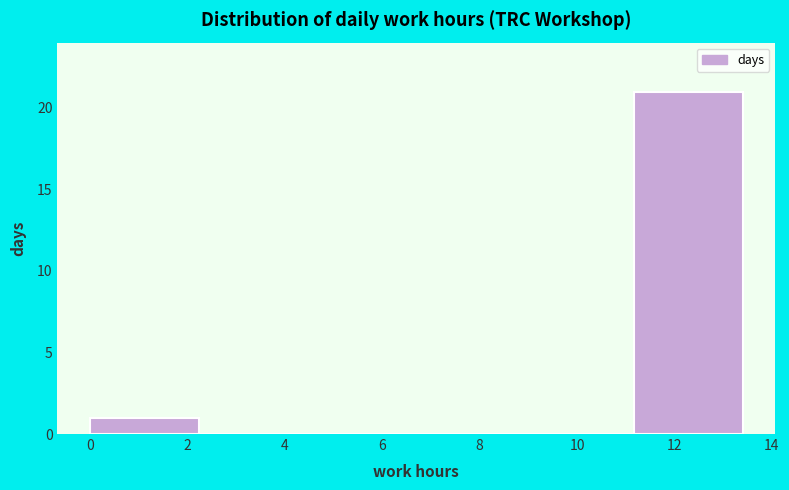

Reading left to right, list every bar in this chart as the range it spans on the x-axis followed by its height. Neither the bar edges nor the heights are printed on the chart, so give them approximately, as read against the axes.

0.0 to 2.2: 1
2.2 to 4.4: 0
4.4 to 6.8: 0
6.8 to 9.0: 0
9.0 to 11.2: 0
11.2 to 13.4: 21